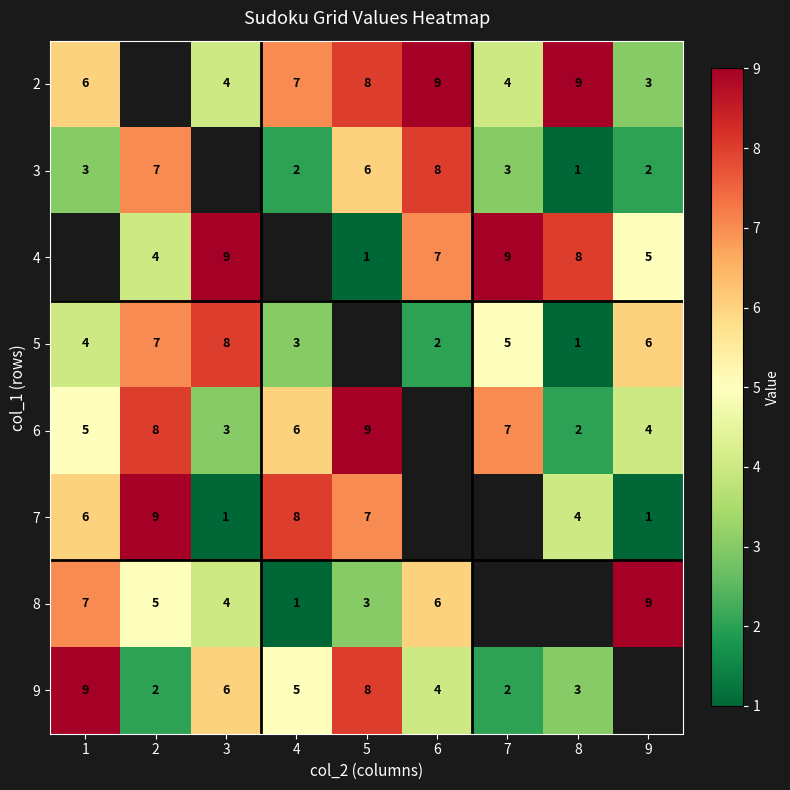

What is the sum of the 9 values at 1 and 4?

14